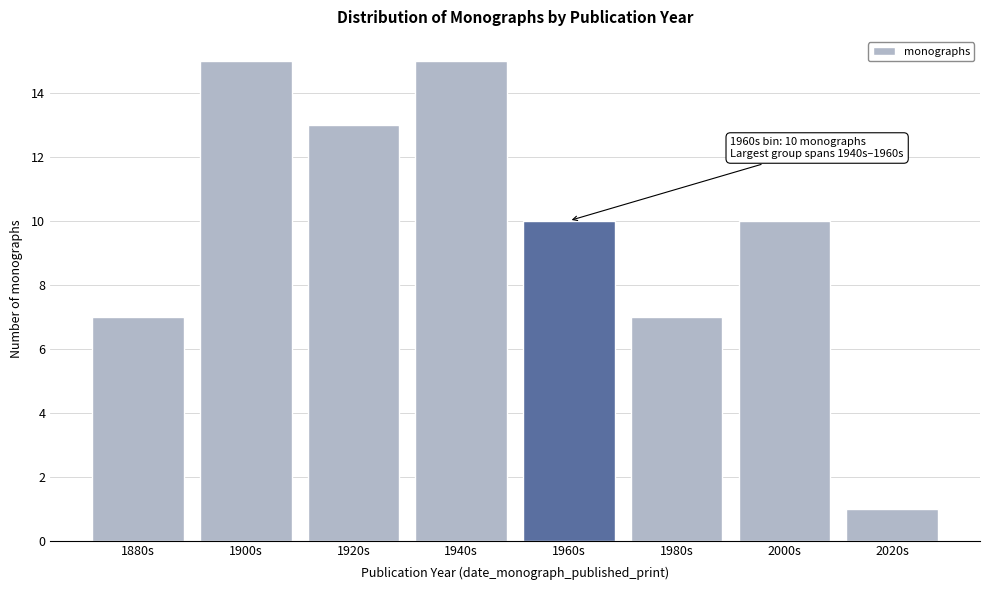

Reading right to left, list all the values displayed in this chart.

2020s=1	2000s=10	1980s=7	1960s=10	1940s=15	1920s=13	1900s=15	1880s=7